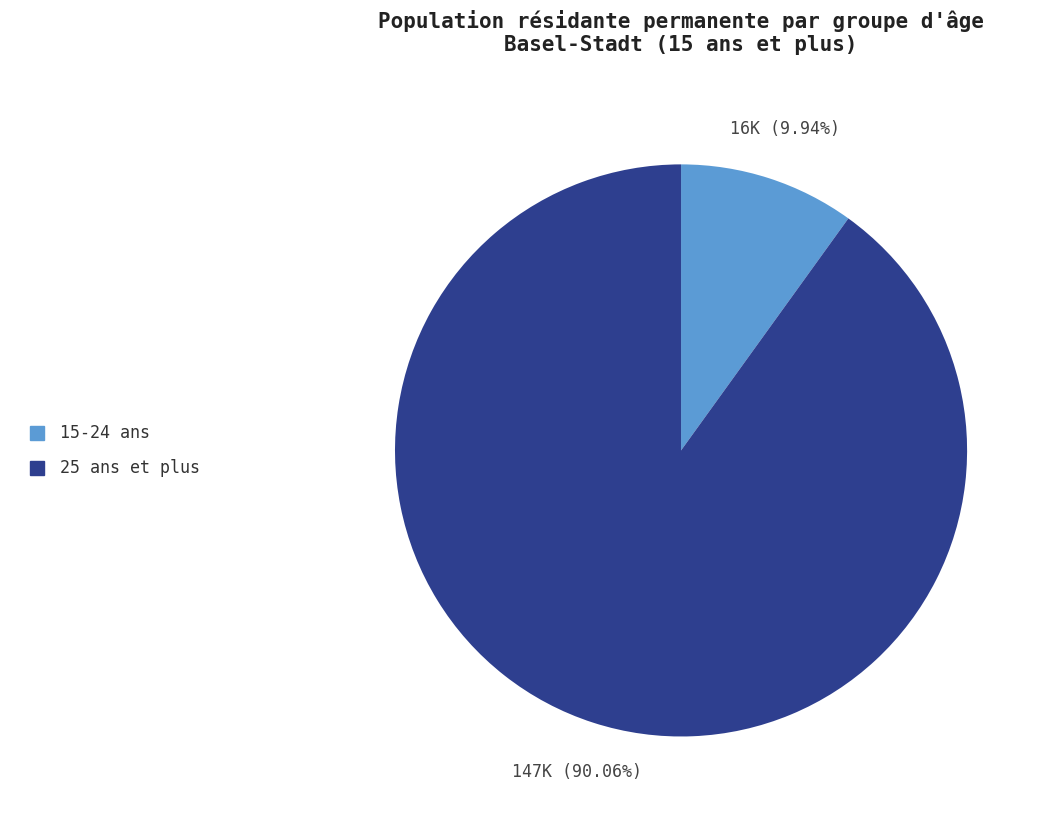

Is there any slice that represents more than half of the pie?

Yes